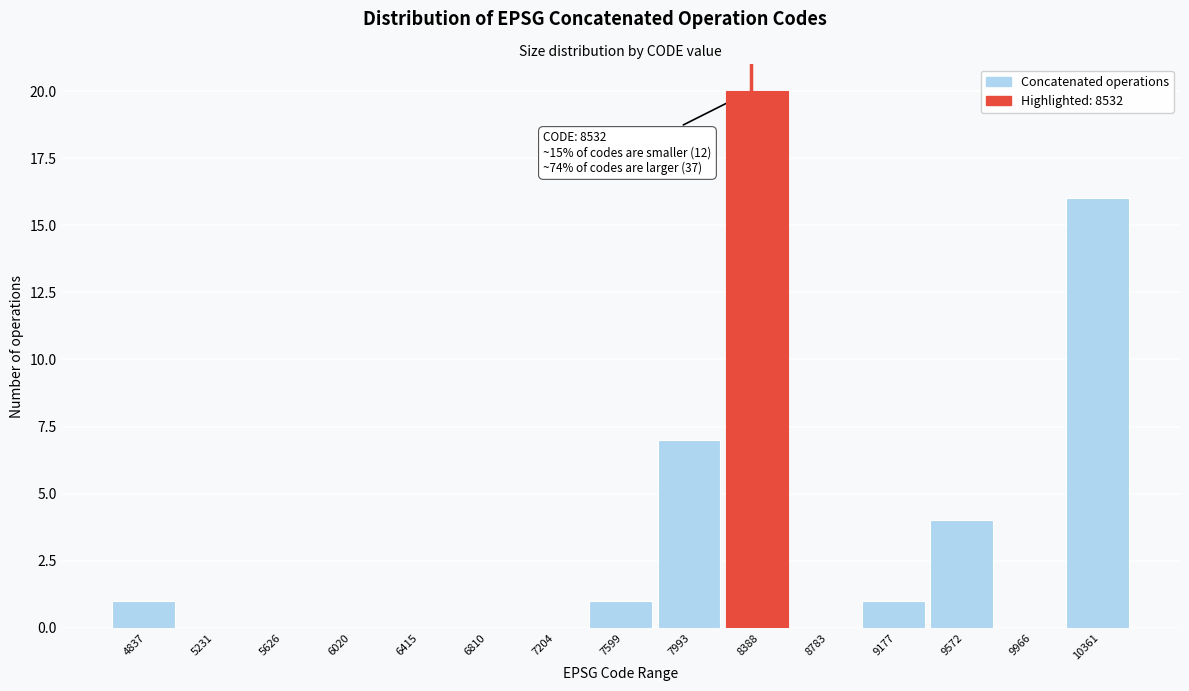

Reading left to right, extract all data points from this chart.

4837=1	5231=0	5626=0	6020=0	6415=0	6810=0	7204=0	7599=1	7993=7	8388=20	8783=0	9177=1	9572=4	9966=0	10361=16